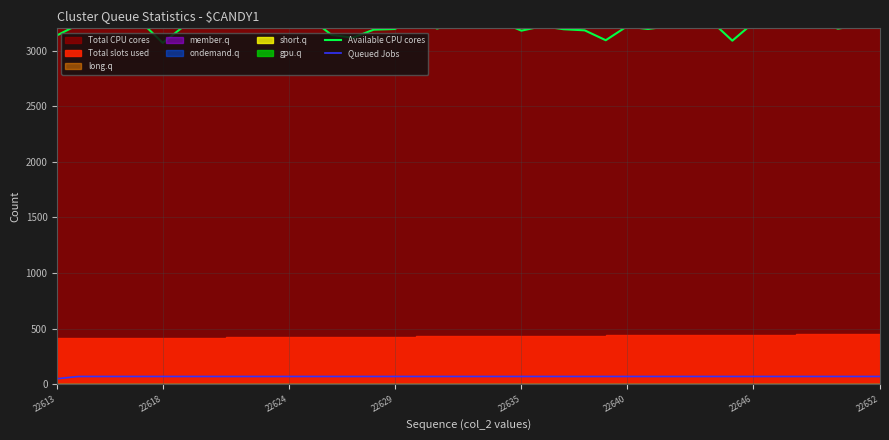

What is the maximum value for Queued Jobs?

70